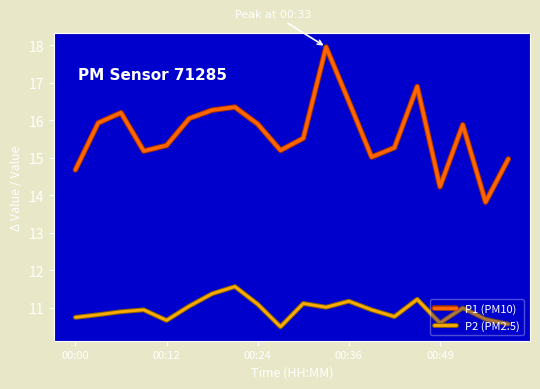

List the series in order of their overall mean, highest first.

P1 (PM10), P2 (PM2.5)